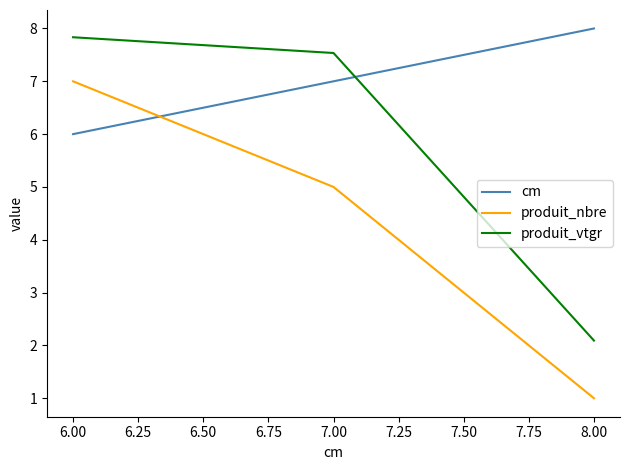

Rank the categories by cm value from lowest to highest.

6.00, 7.00, 8.00